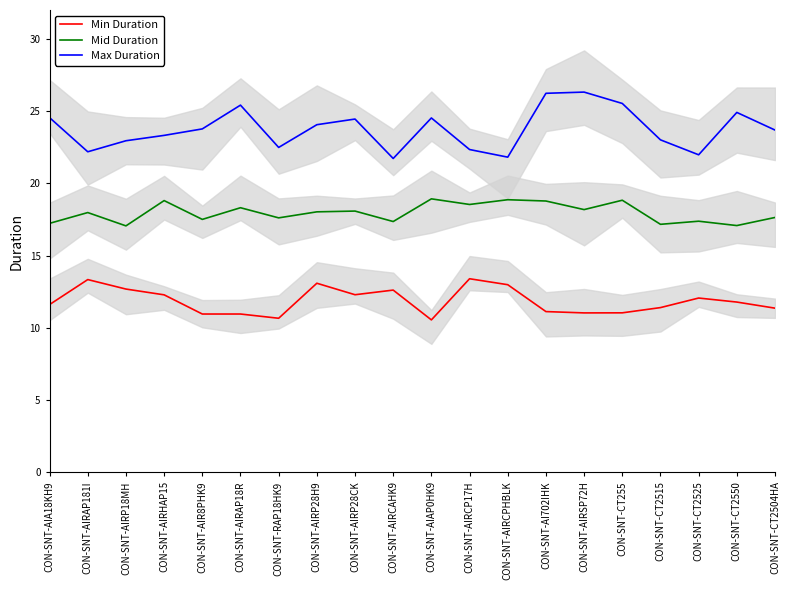

How many data points does each series have?

20